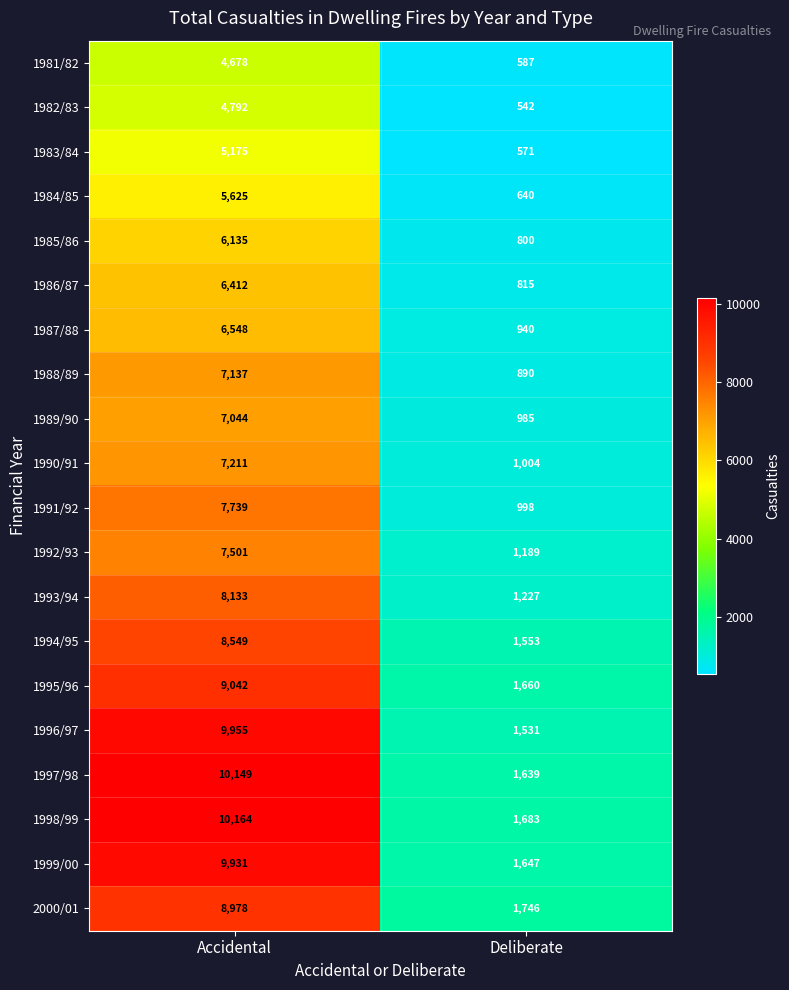

Between Accidental and Deliberate, which series saw the biggest shift?

1997/98